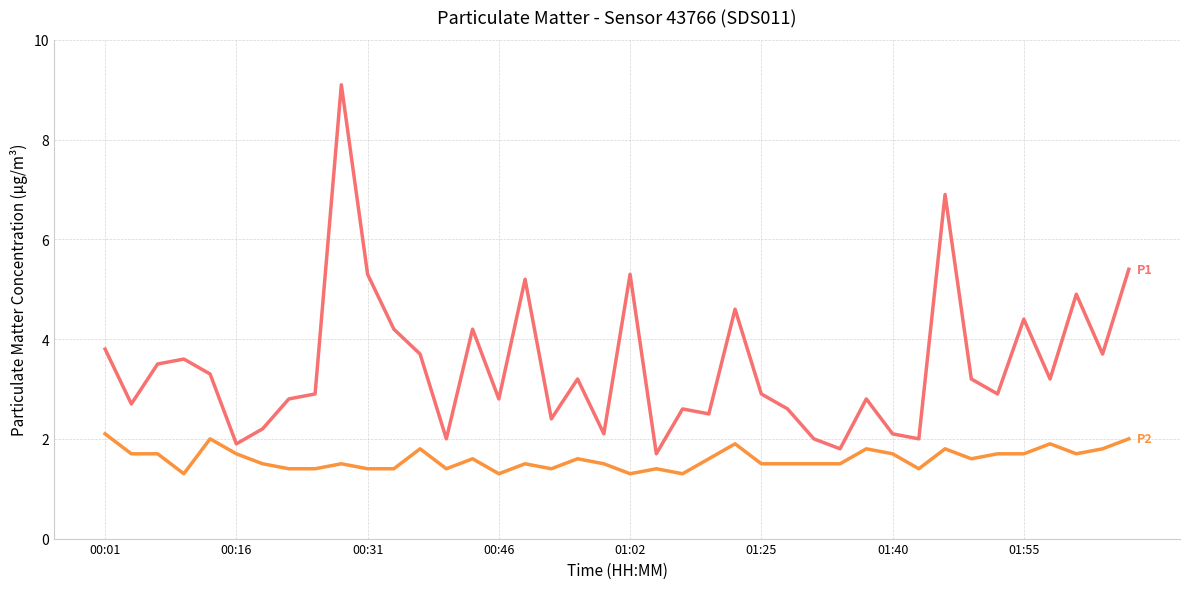

What is the smallest value displayed?

1.3